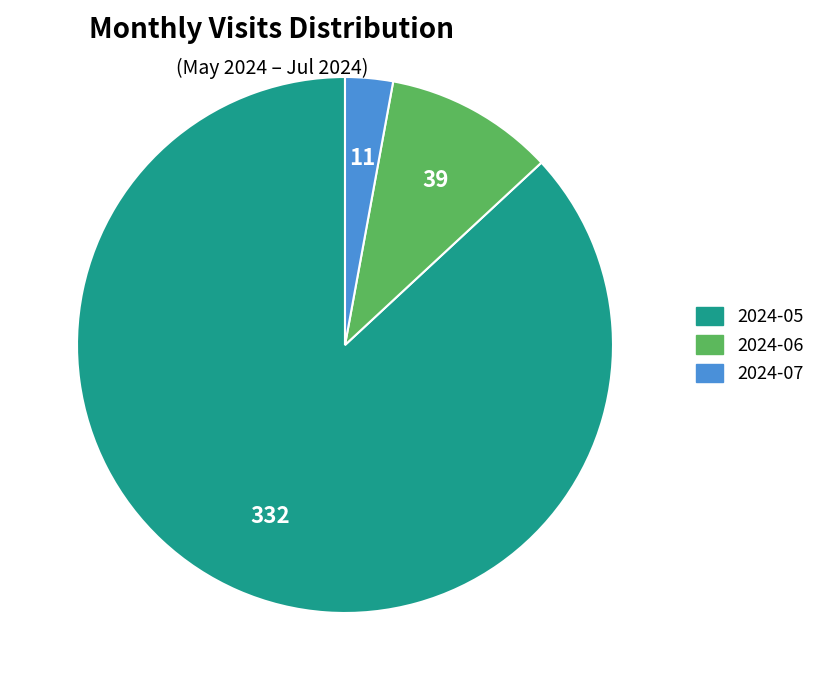

True or false: 2024-06 accounts for 24% of the total.

False